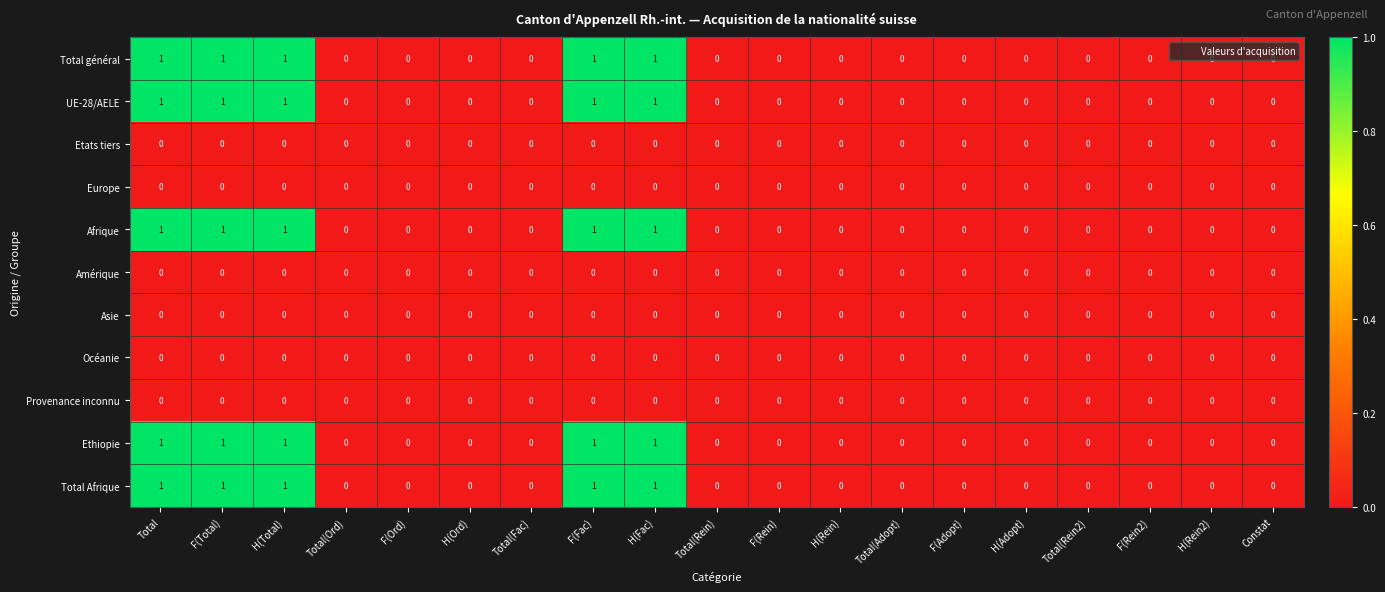

What is the greatest value displayed?

1